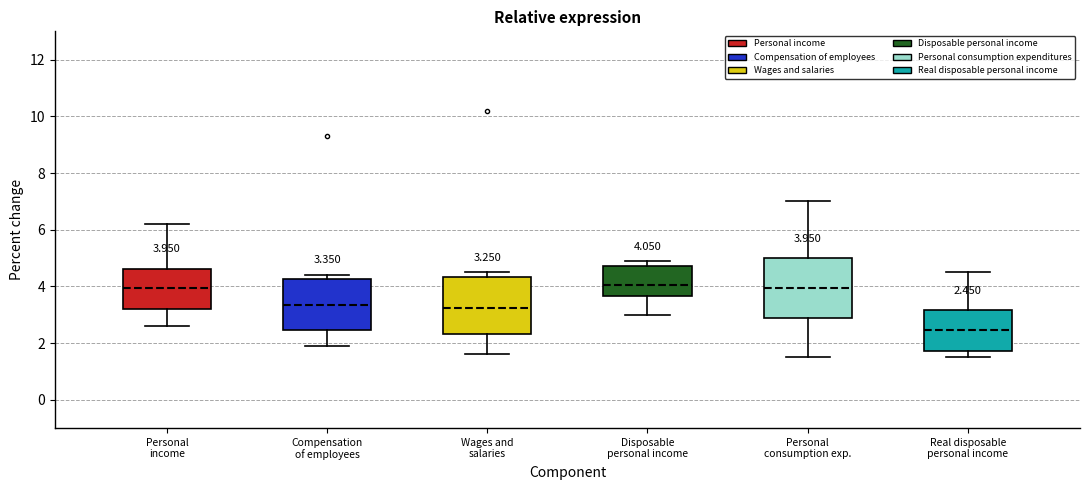

Which box's median line is the lowest?

Real disposable personal income